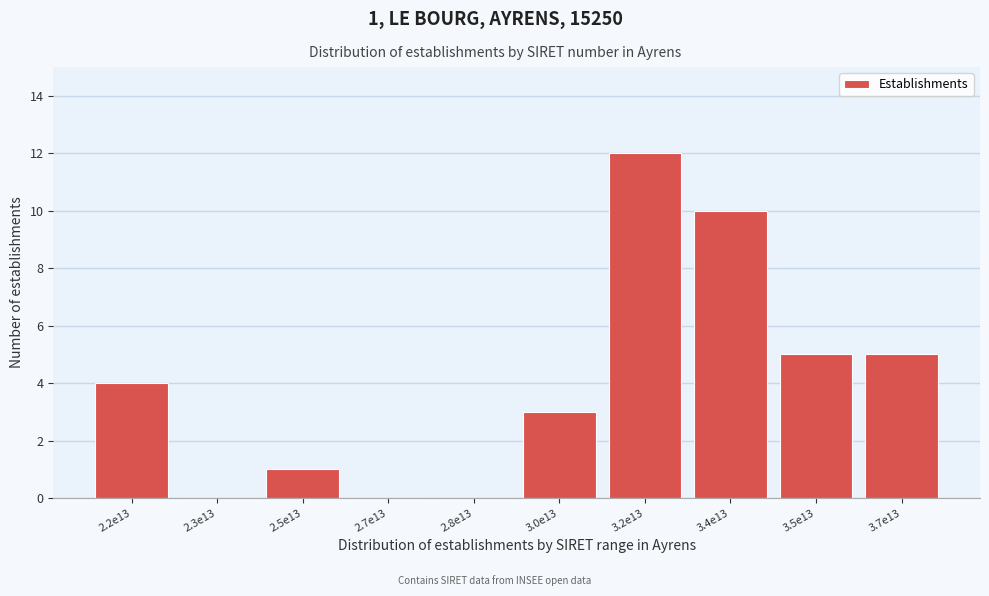

Reading right to left, list all the values displayed in this chart.

3.7e13=5	3.5e13=5	3.4e13=10	3.2e13=12	3.0e13=3	2.8e13=0	2.7e13=0	2.5e13=1	2.3e13=0	2.2e13=4